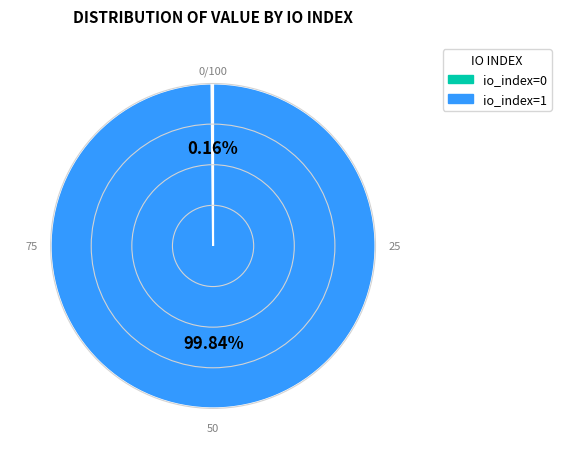

Does any single category account for the majority?

Yes